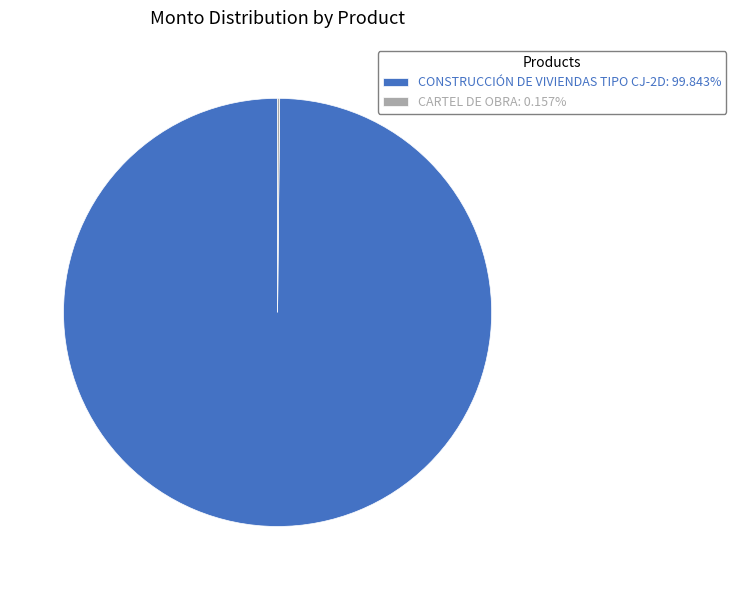

Does any single category account for the majority?

Yes